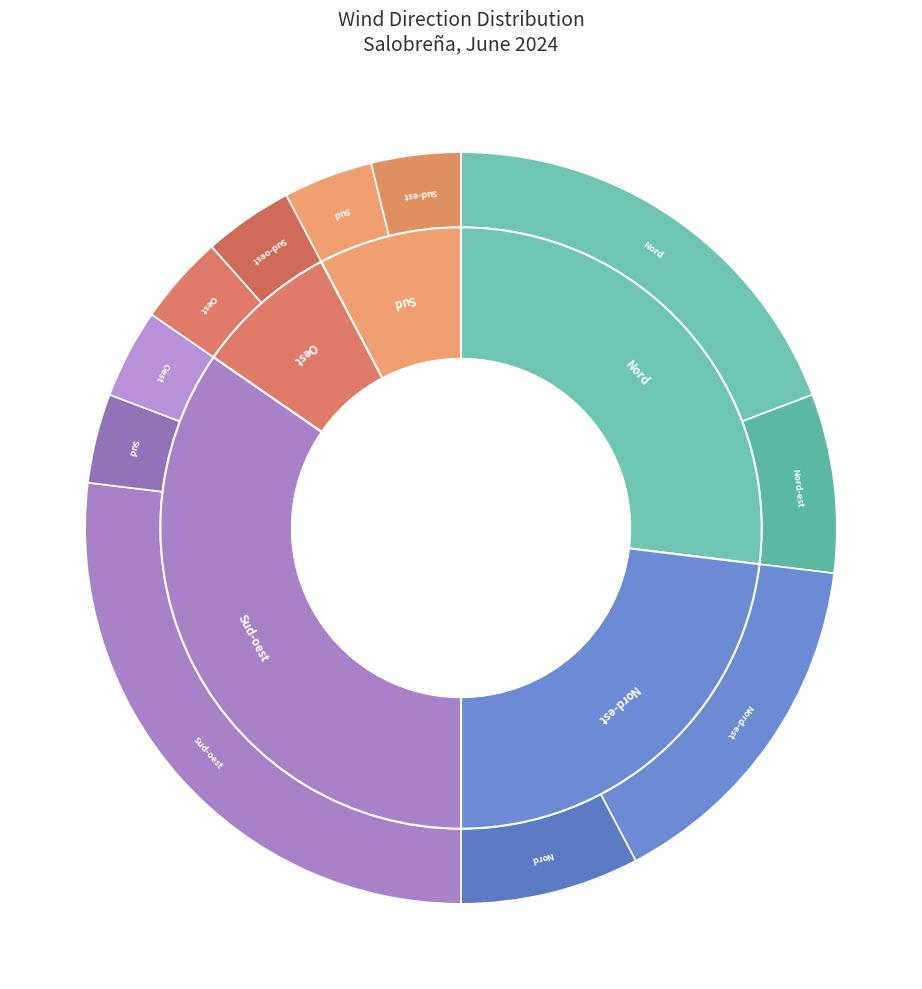

To the nearest percent, what is the average slice percentage?

20%